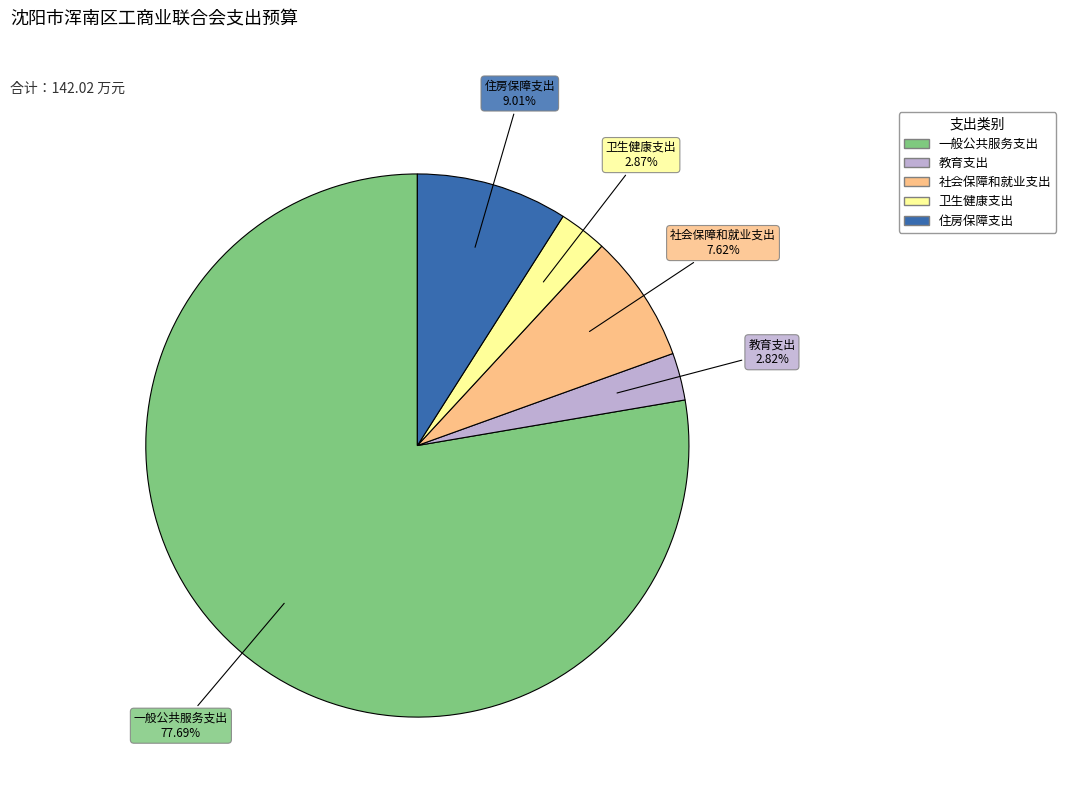

What percentage is the 卫生健康支出 slice, to the nearest percent?

3%